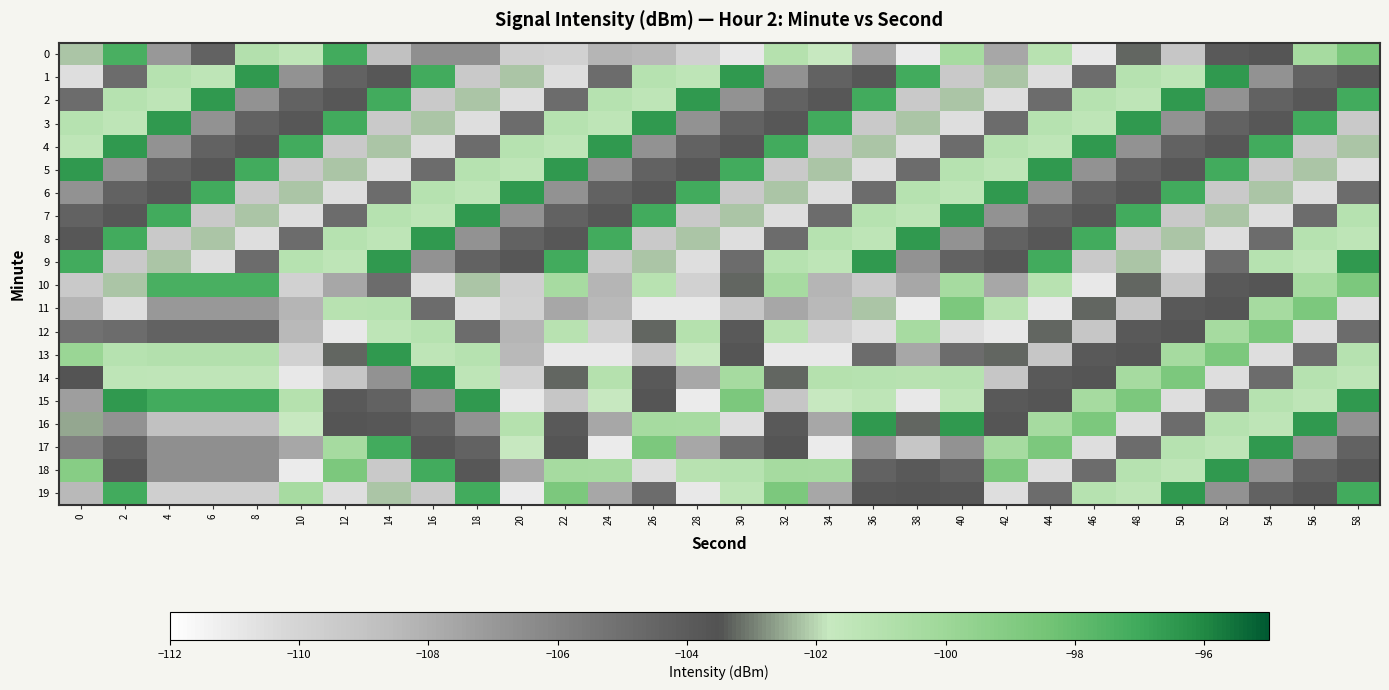

Which label corresponds to the smallest value in the chart?

38